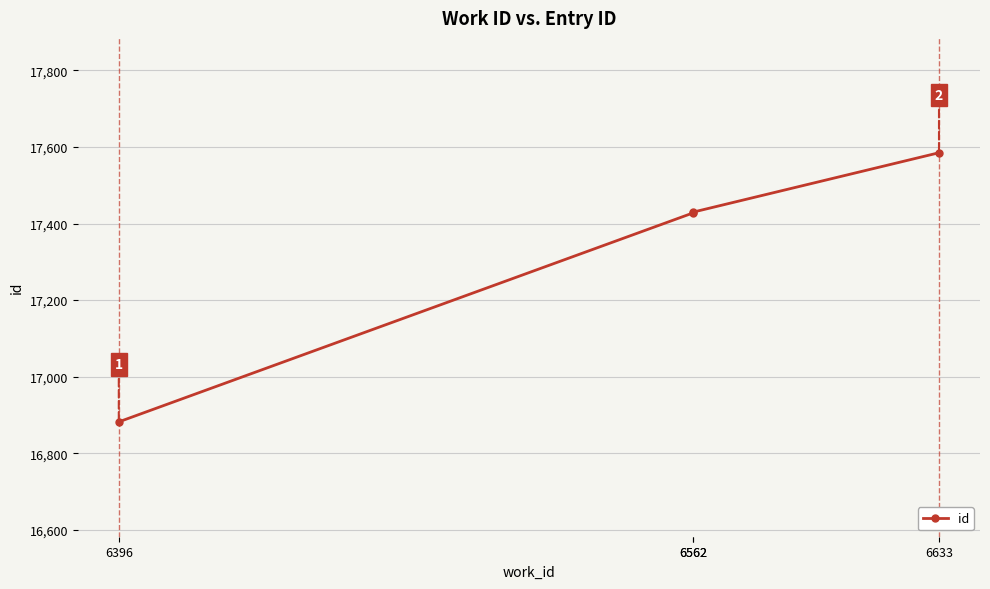

What is the difference between the maximum and minimum values?

703